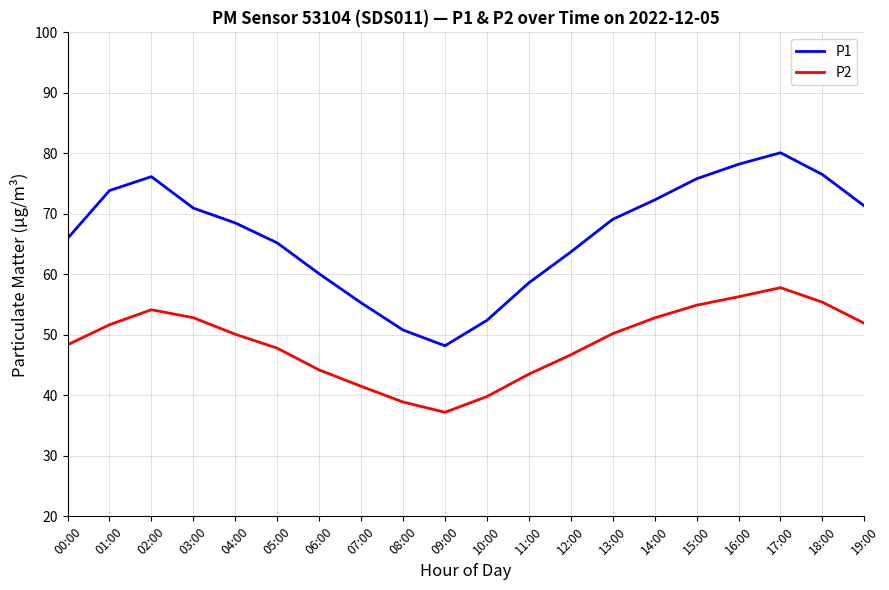

Does the chart display data point markers on the line(s)?

No